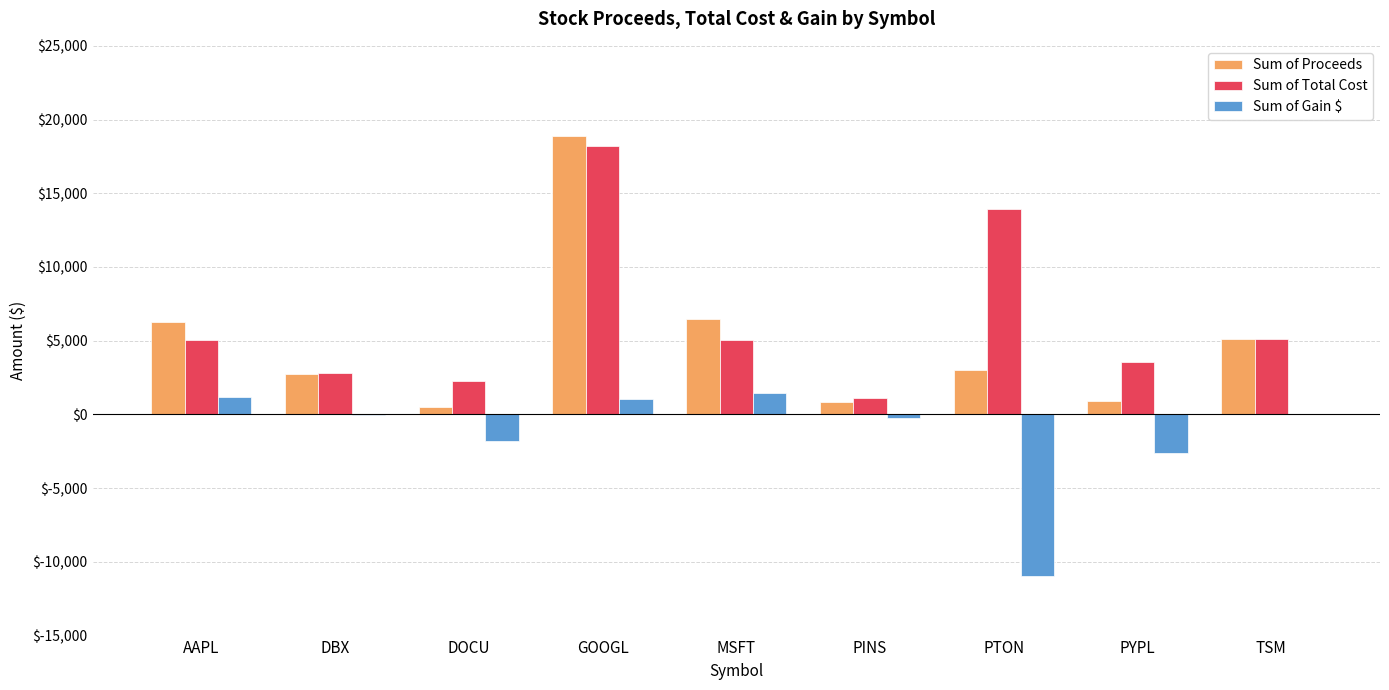

What value does the Sum of Gain $ series have at MSFT?

1479.9